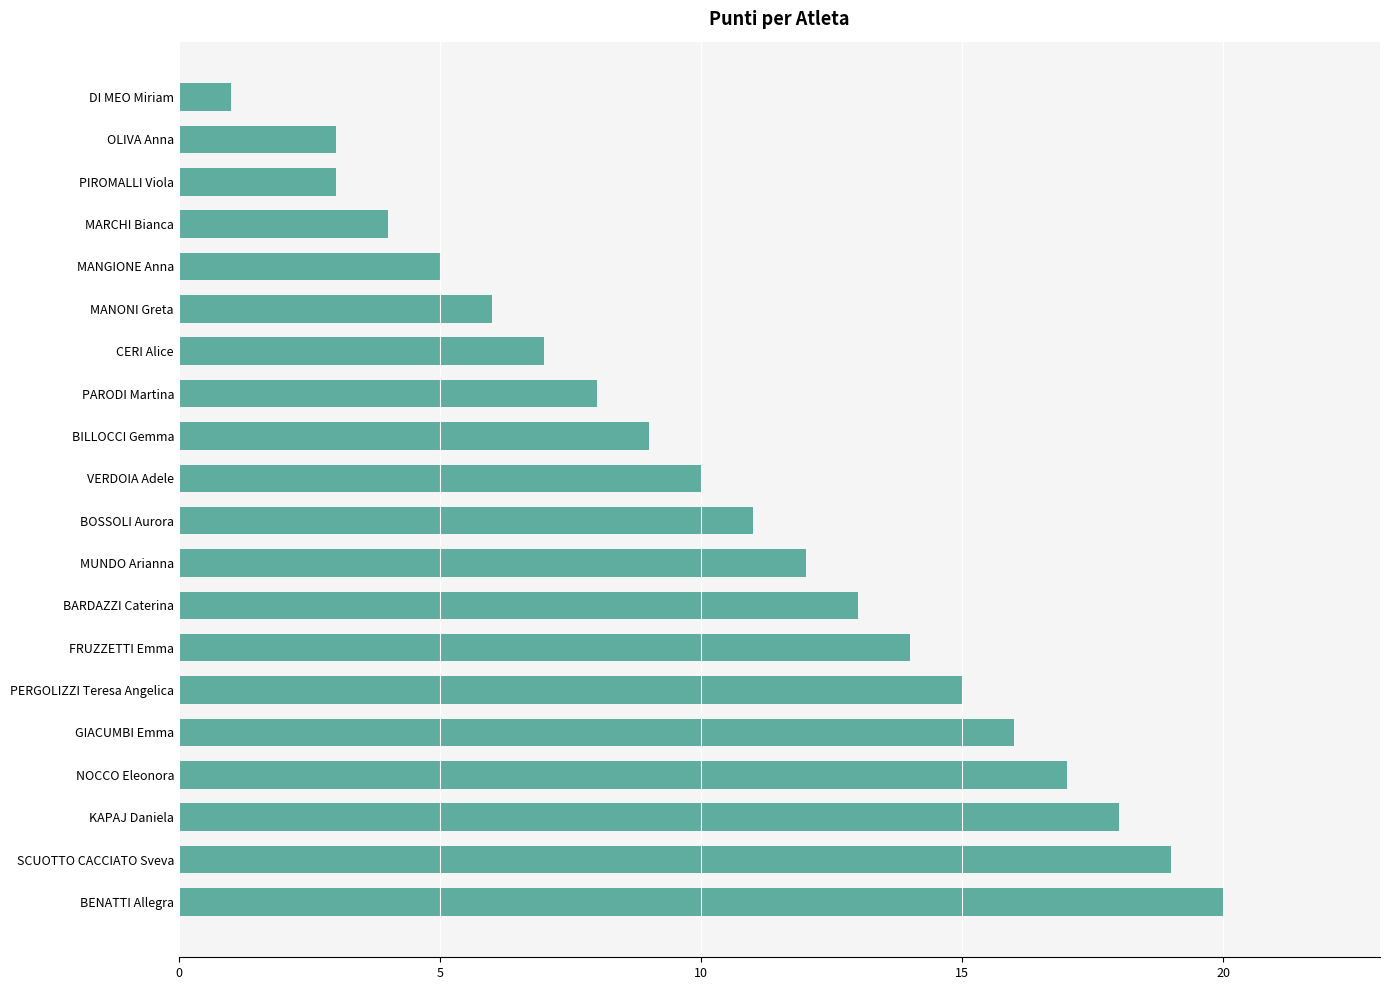

What is the value of the 2nd bar from the top?

3